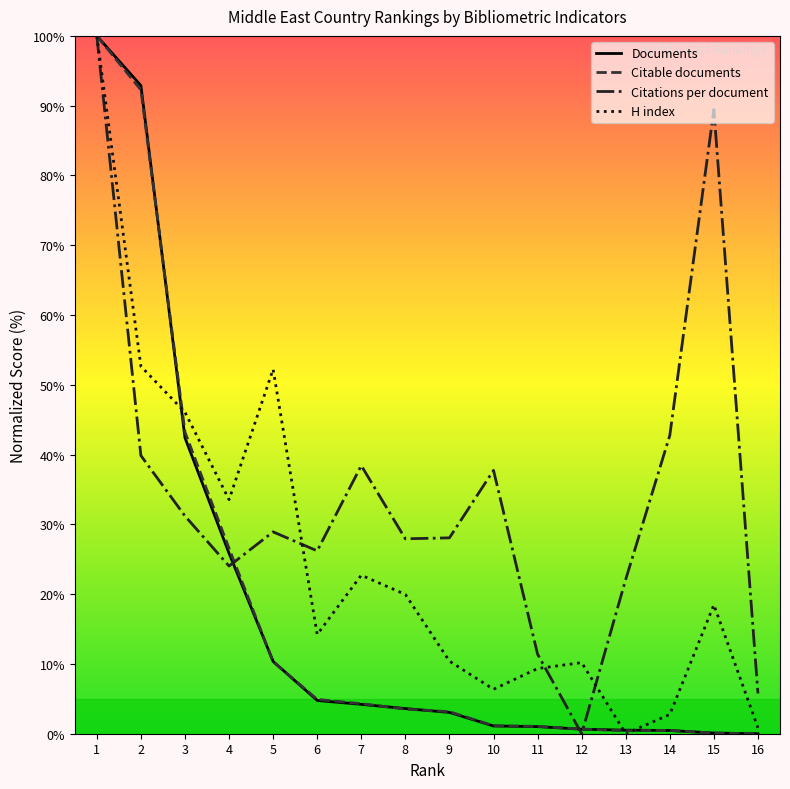

True or false: Documents has a value of 37.2 at 2.

False